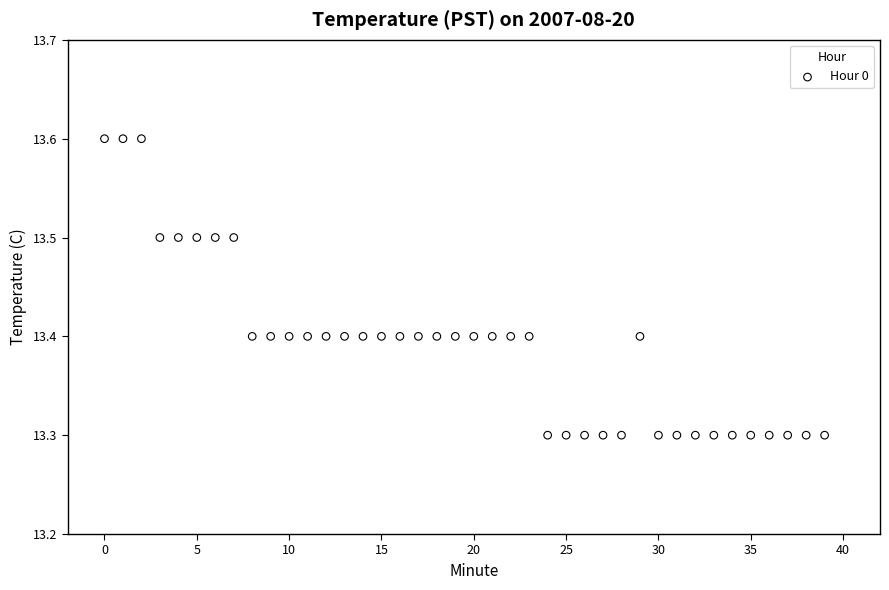

What is the range of Y values (max minus min)?

0.3